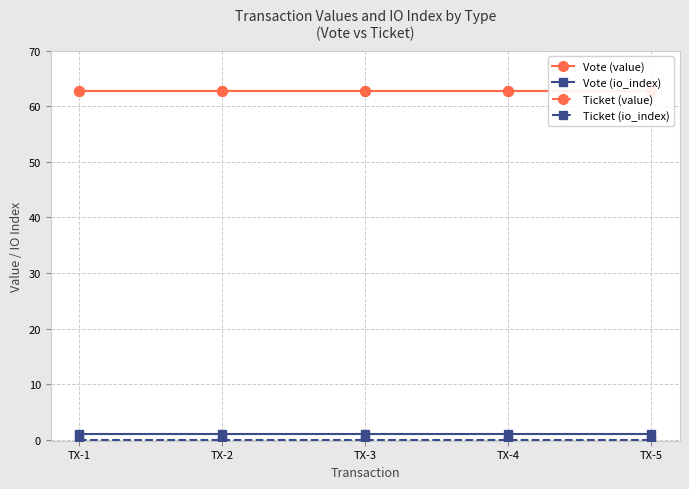

Count the number of categories in the chart.

5